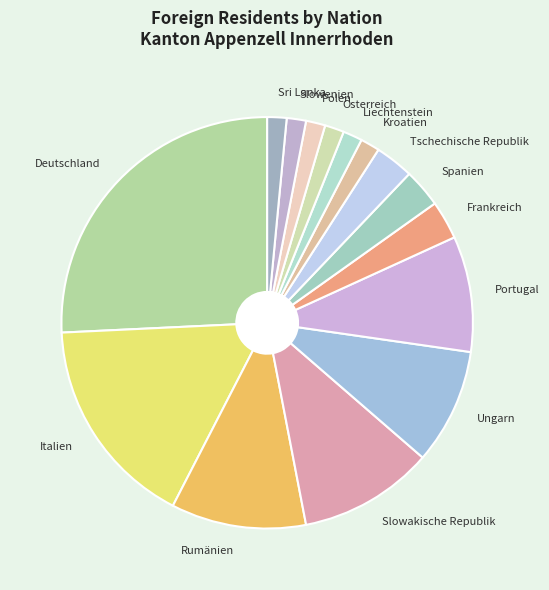

Which has a higher value, Slowenien or Slowakische Republik?

Slowakische Republik